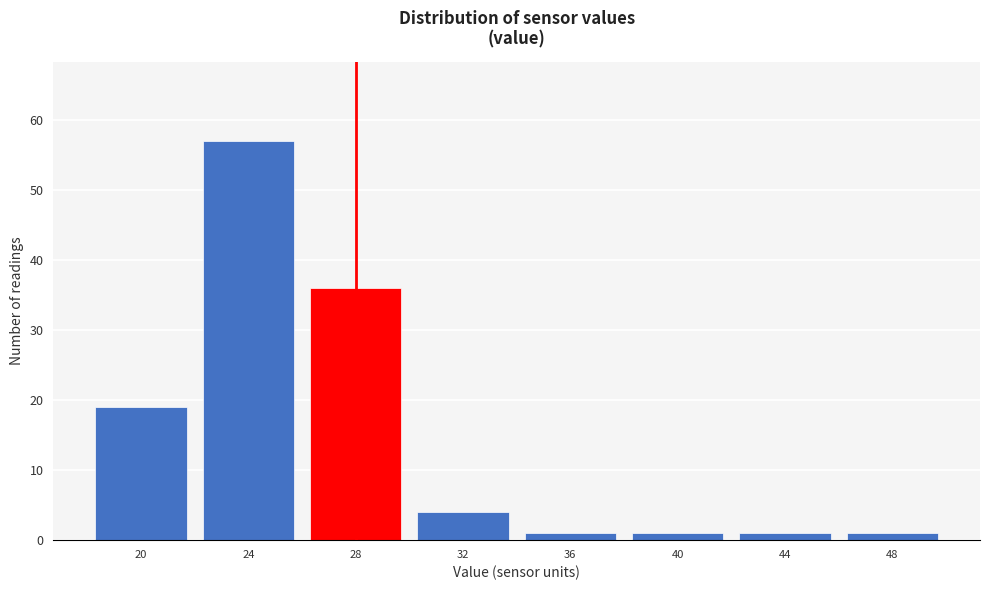

Reading right to left, transcribe all the data shown in this chart.

48=1	44=1	40=1	36=1	32=4	28=36	24=57	20=19